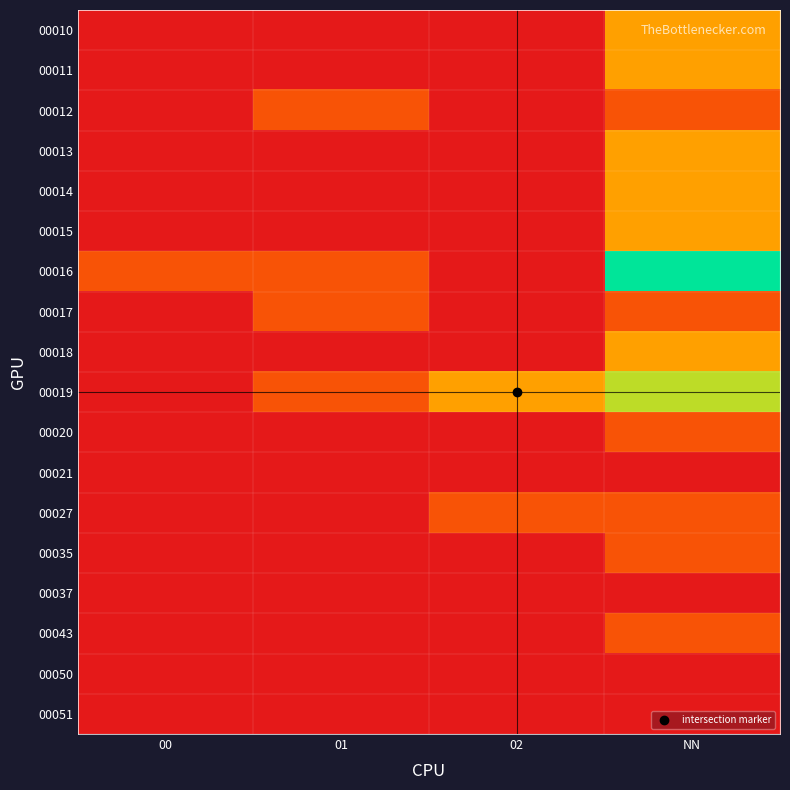

At which category is the sum across all series the highest?

NN